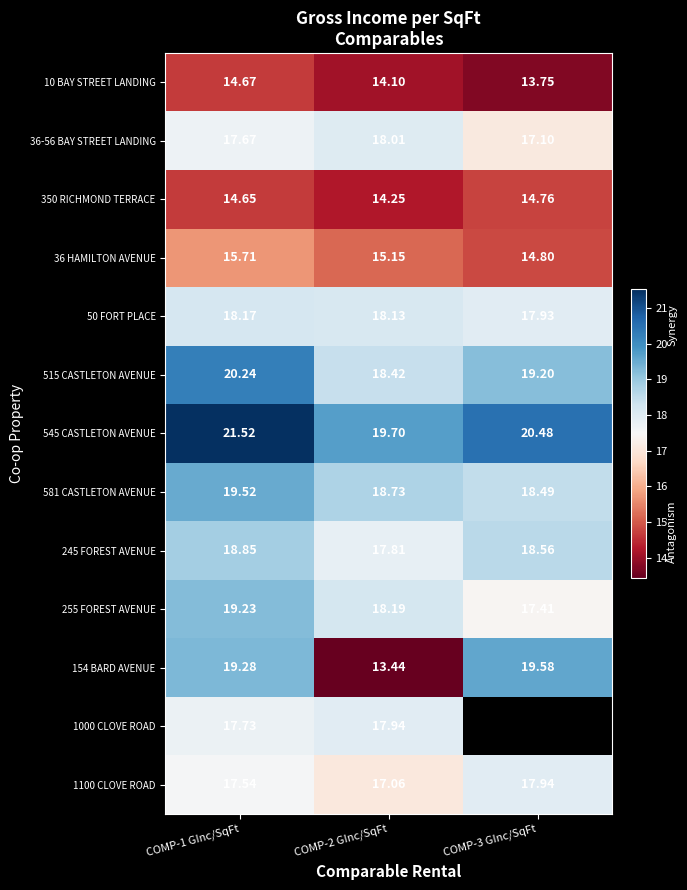

Is the value of 581 CASTLETON AVENUE at COMP-3 GInc/SqFt greater than the value of 545 CASTLETON AVENUE at COMP-1 GInc/SqFt?

No